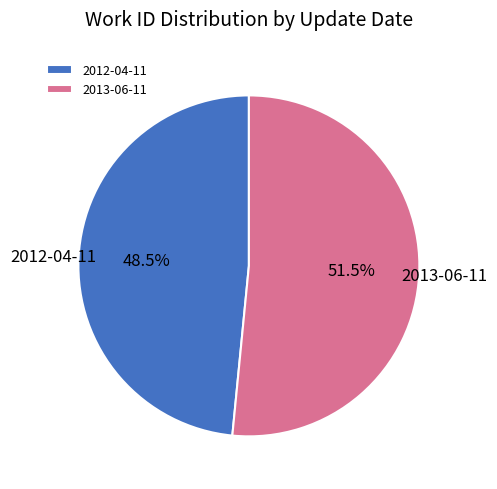

Approximately how many times larger is the value at 2012-04-11 compared to 2013-06-11?

0.9